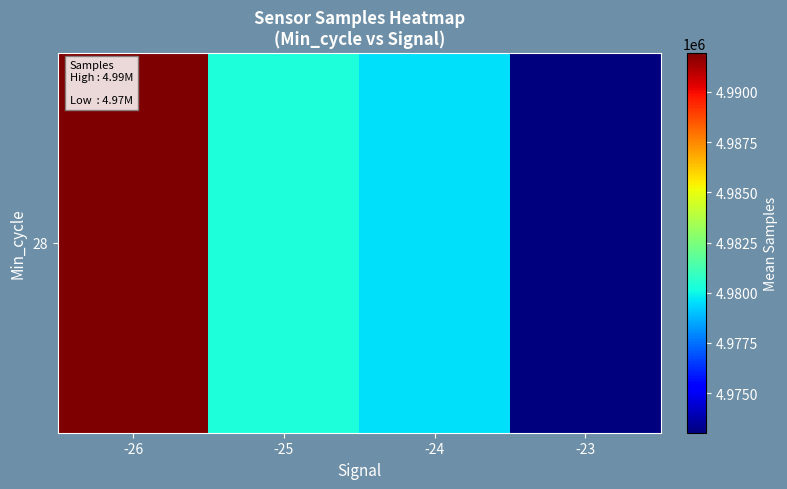

Rank the categories by value from lowest to highest.

-23, -24, -25, -26